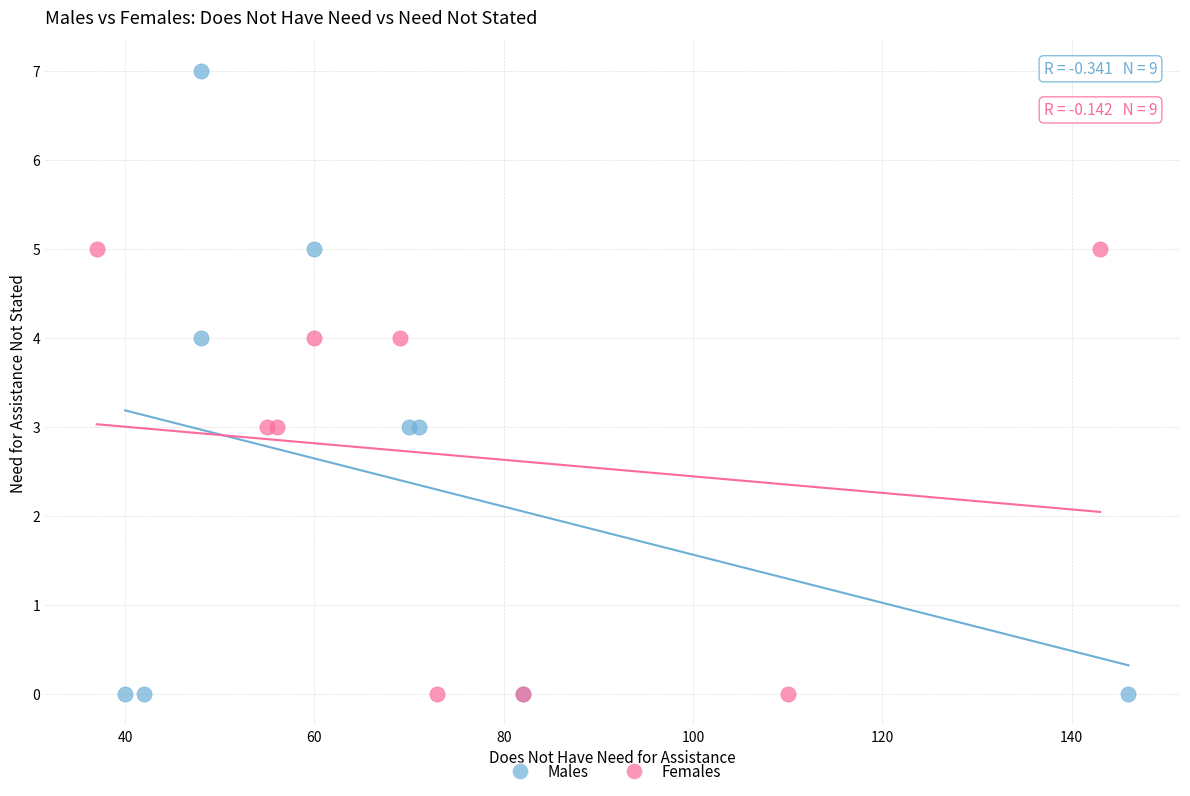

What are all the series names shown in the legend?

Males, Females